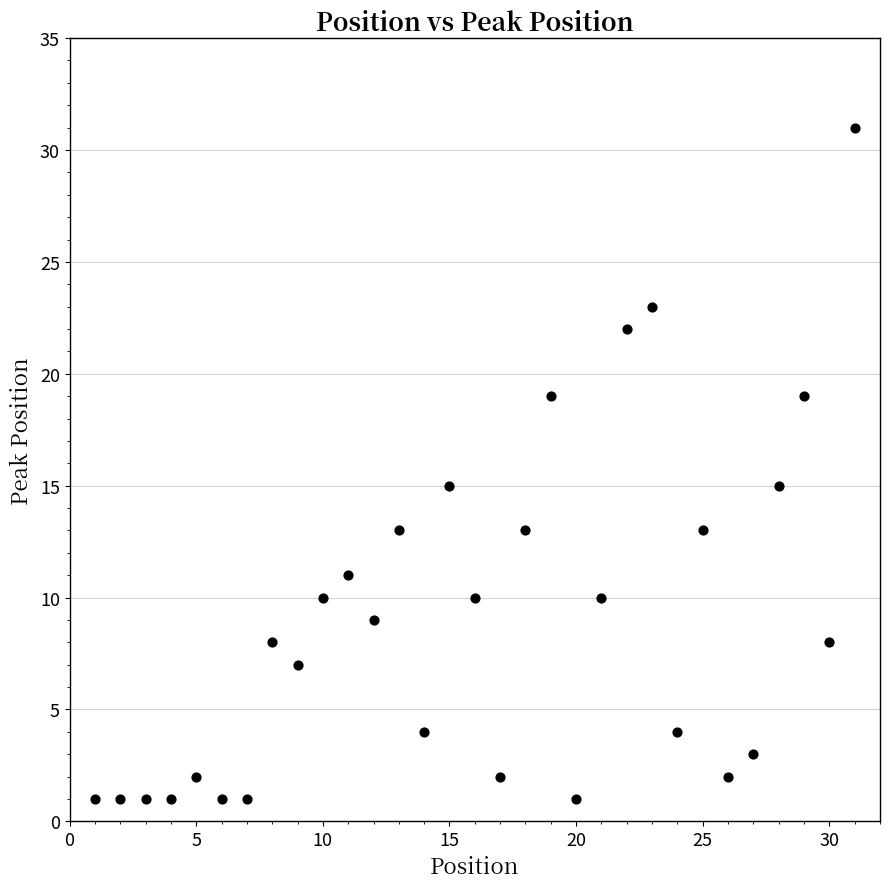

What is the range of X values (max minus min)?

30